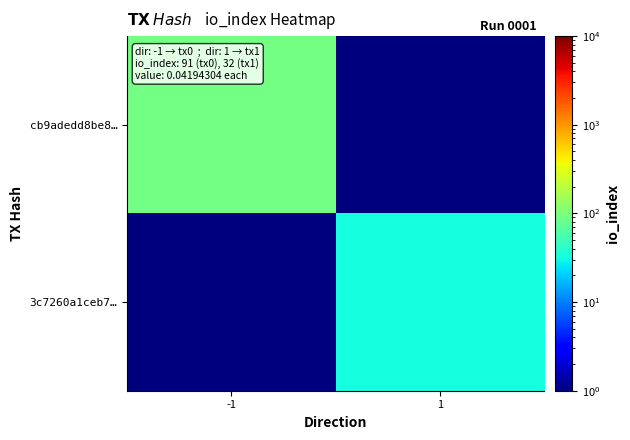

Between -1 and 1, which series saw the biggest shift?

cb9adedd8be8…